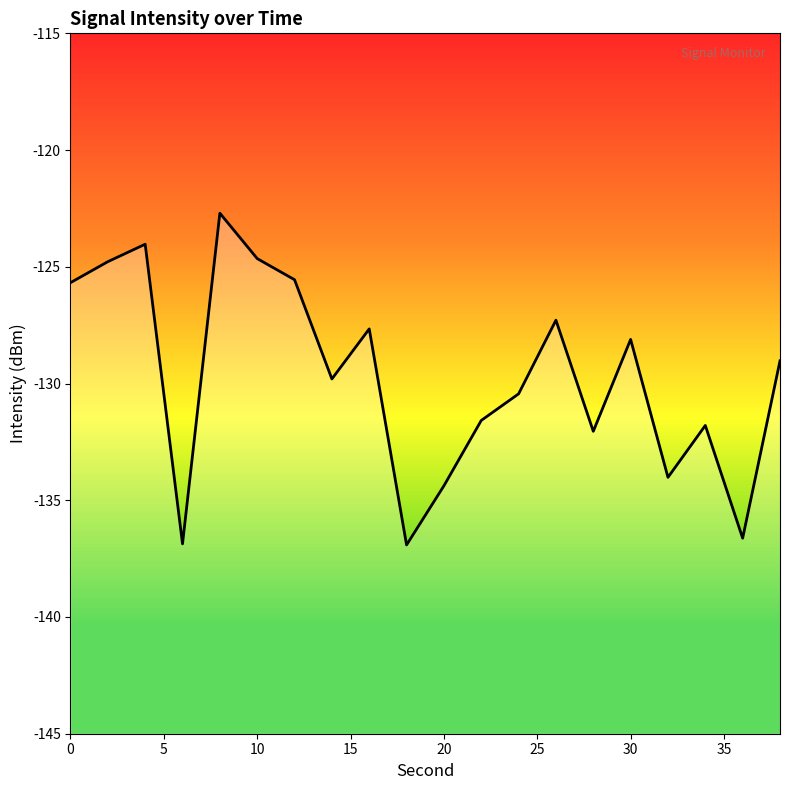

At which category does the chart reach its peak across all series?

8